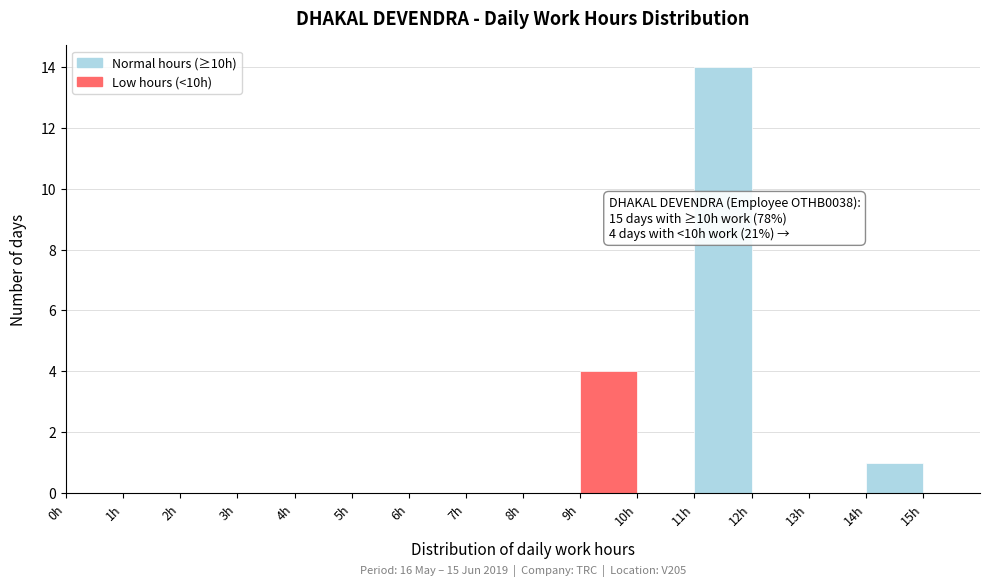

Which range on the x-axis has the tallest bar?

11 to 12